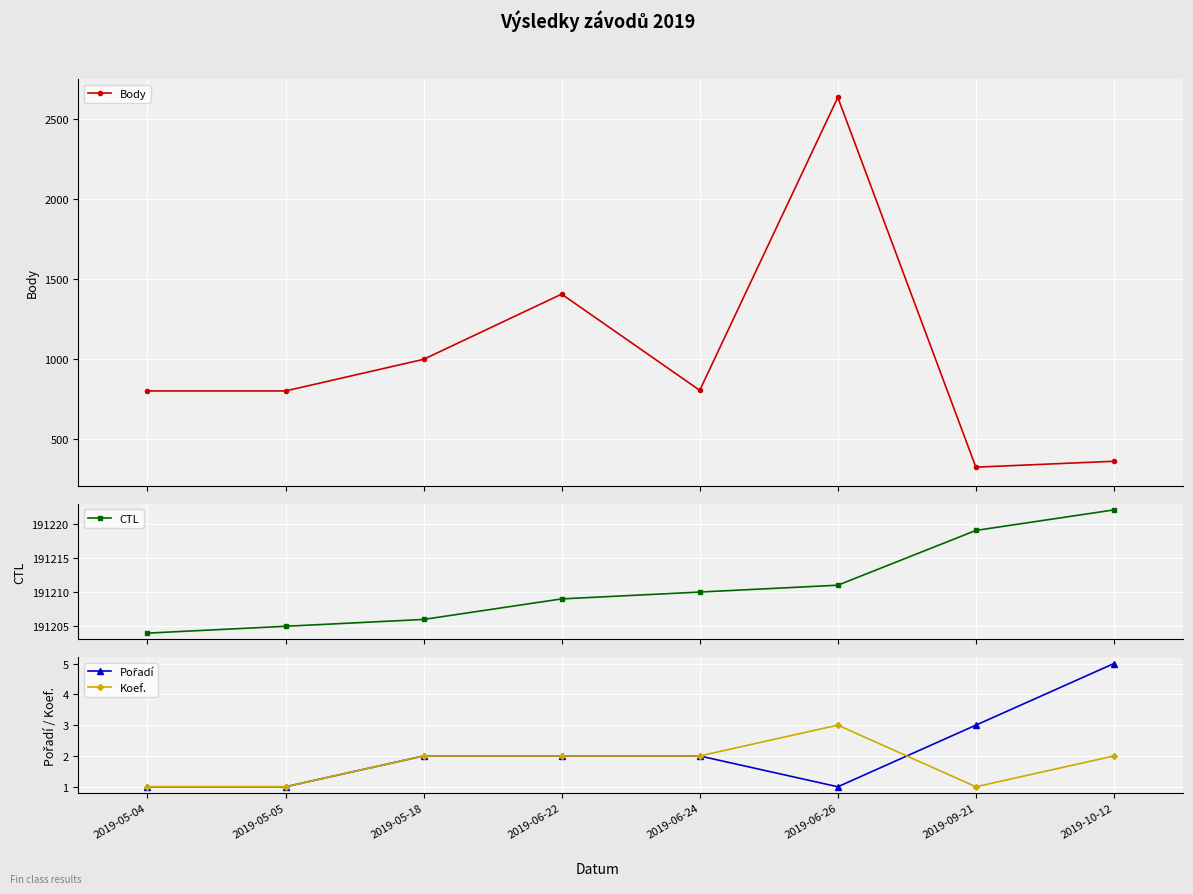

What is the difference between the second highest and minimum values in the Body series?

1083